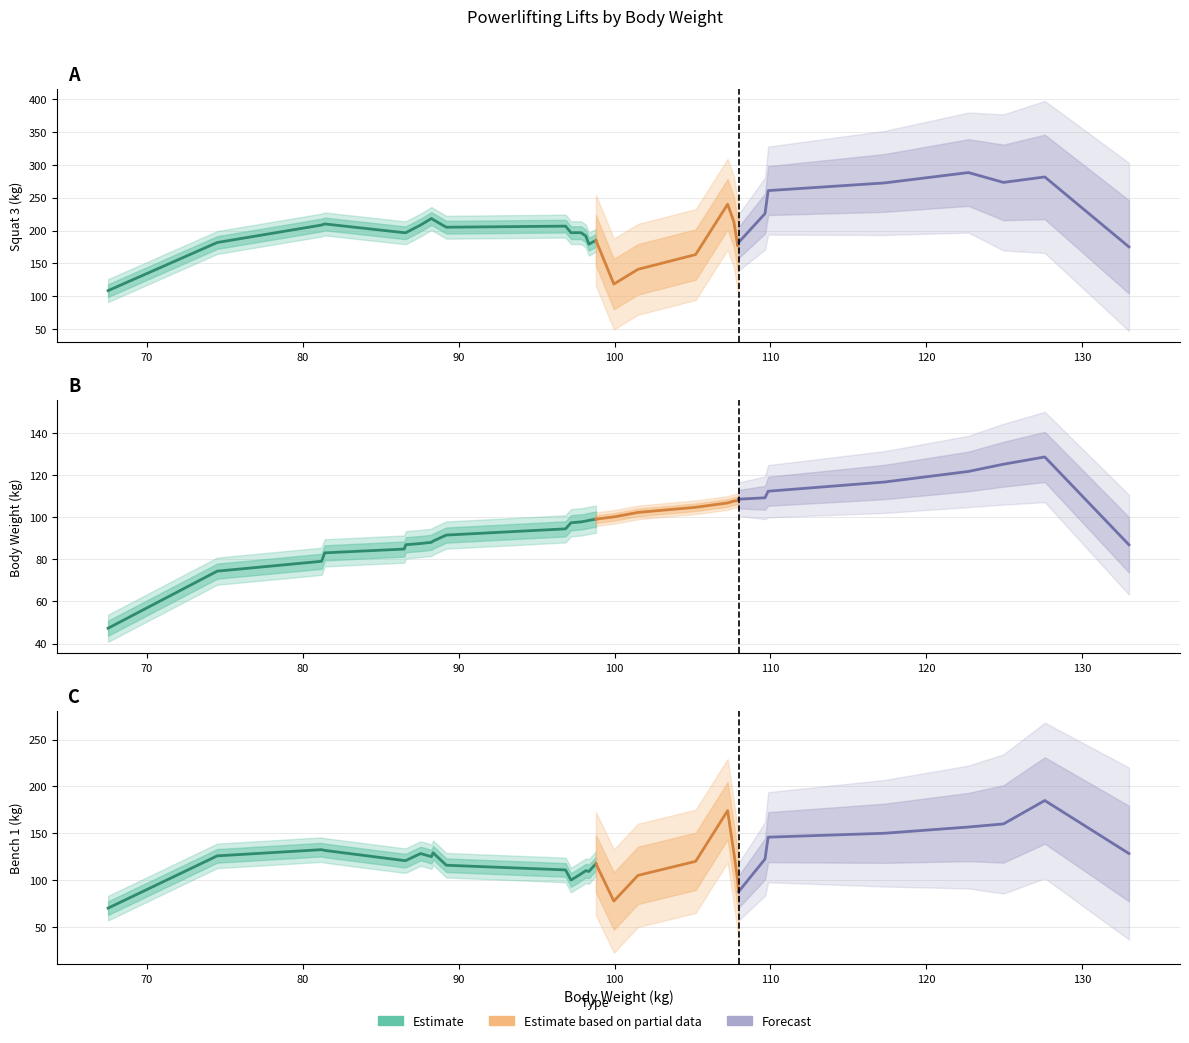

True or false: Squat 3 and Bench 1 cross at least once.

False